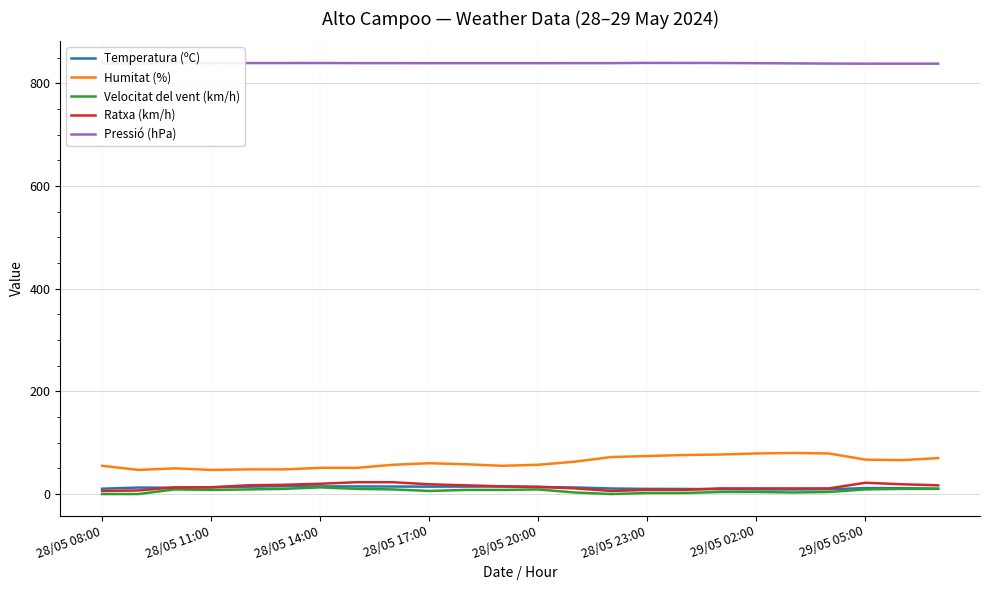

What is the maximum value shown in the chart?

839.7